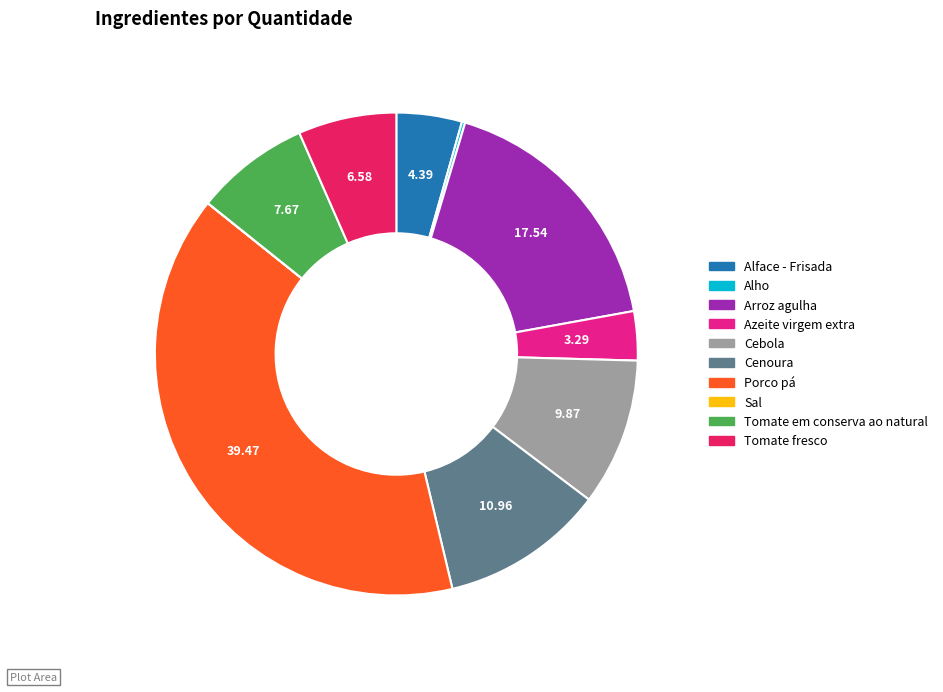

Which slice is the largest?

Porco pá